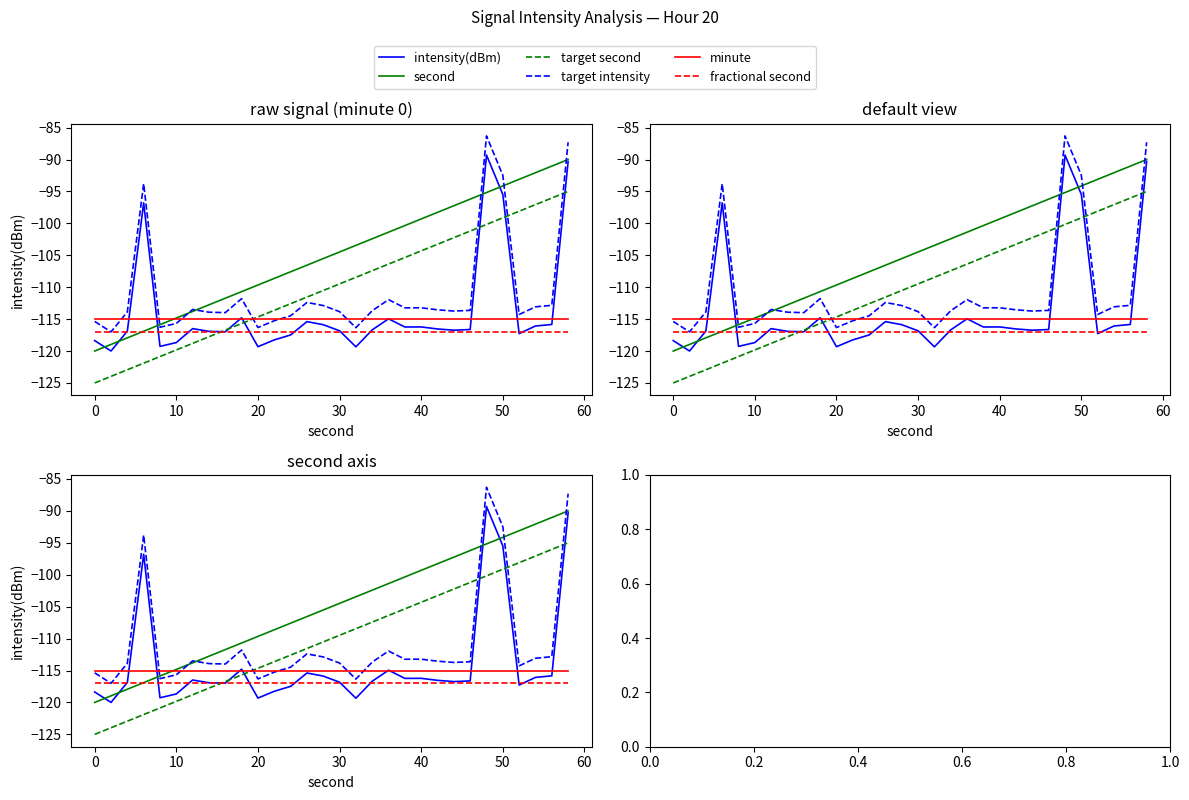

What is the difference between the target second values at 20 and 50?

14.5